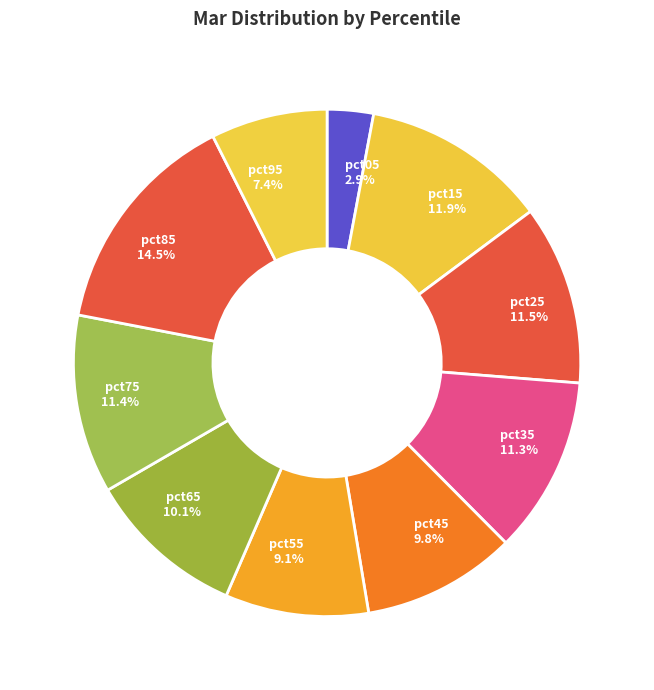

Which slice is the largest?

pct85